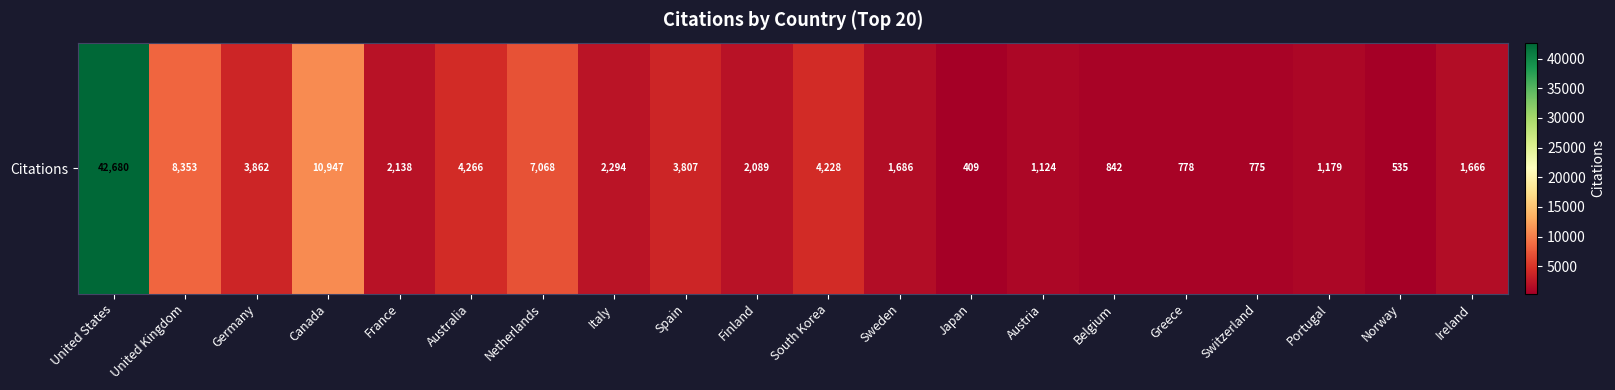

Between Norway and Italy, which is larger?

Italy